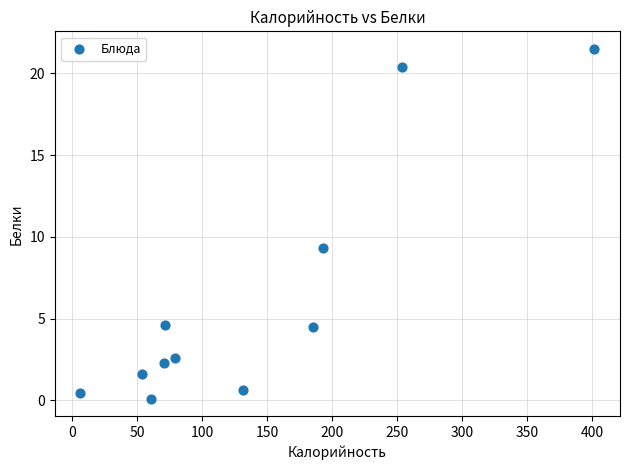

What Y value in the scatter plot is closest to 10?

9.3